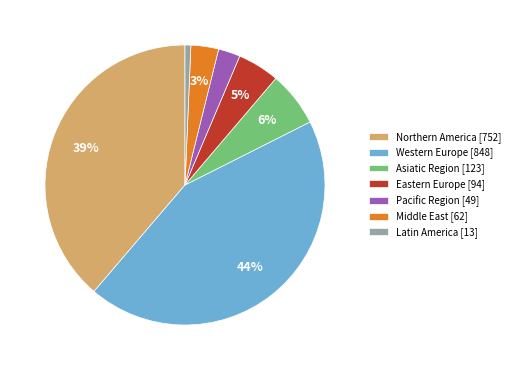

The Asiatic Region slice represents 1% of the pie. True or false?

False